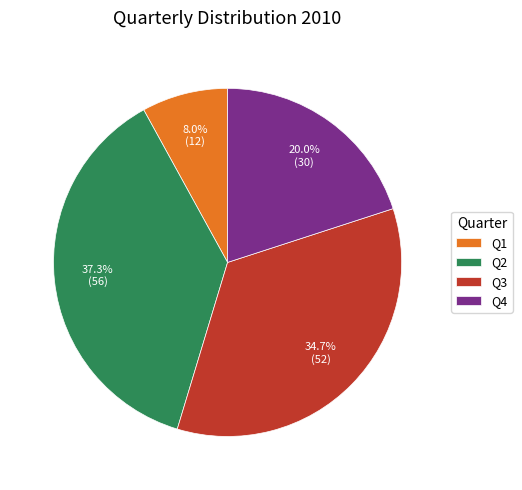

How many slices are in this pie chart?

4